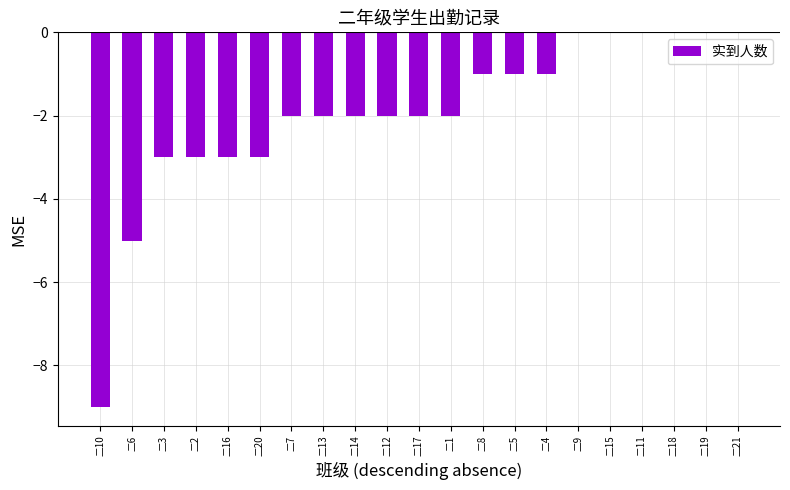

Reading left to right, transcribe all the data shown in this chart.

二10=-9	二6=-5	二3=-3	二2=-3	二16=-3	二20=-3	二7=-2	二13=-2	二14=-2	二12=-2	二17=-2	二1=-2	二8=-1	二5=-1	二4=-1	二9=0	二15=0	二11=0	二18=0	二19=0	二21=0